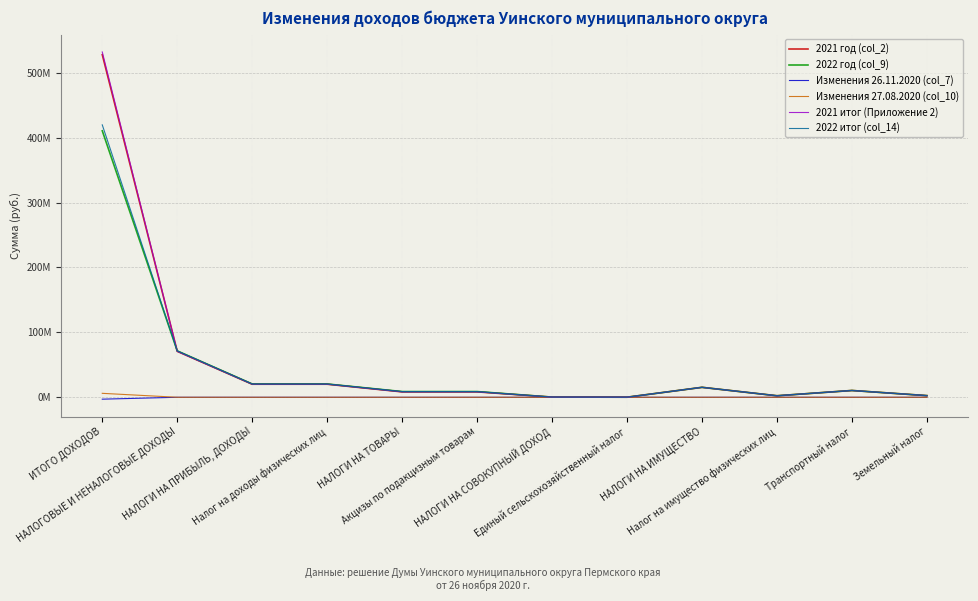

What is the smallest value displayed?

-2930430.0